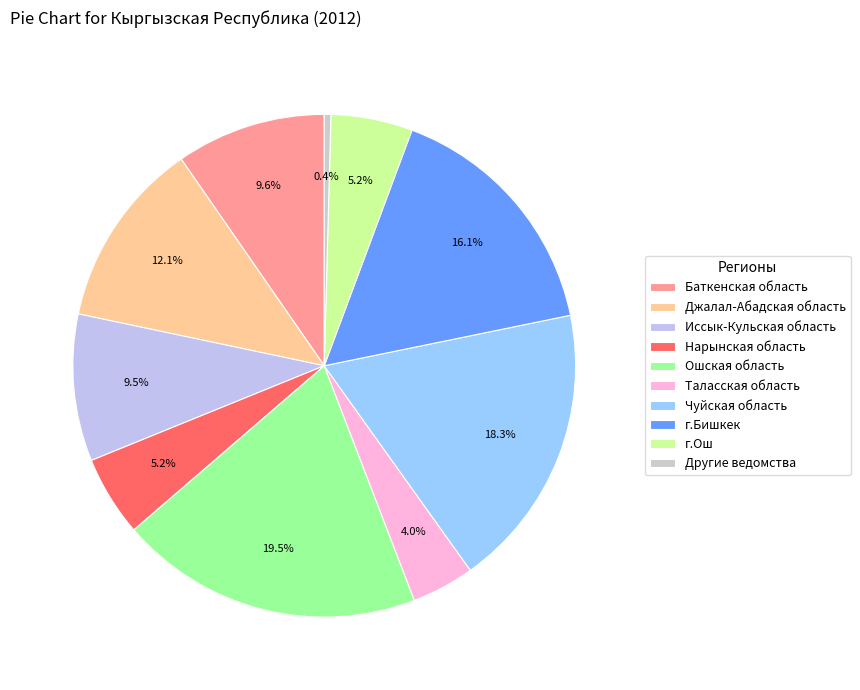

To the nearest percent, what percentage of the pie is Иссык-Кульская область?

9%